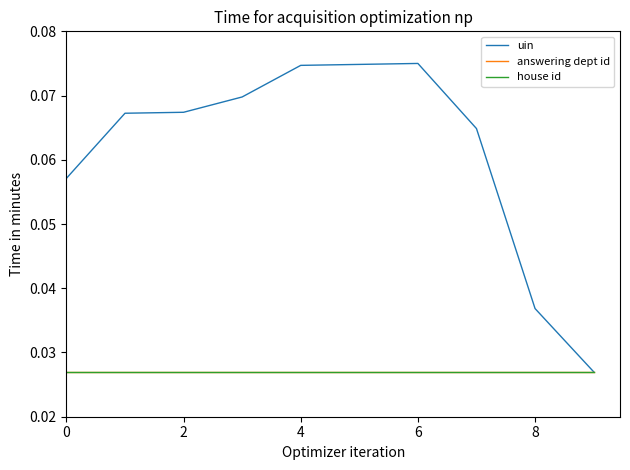

List the series in order of their peak value, lowest first.

answering dept id, house id, uin